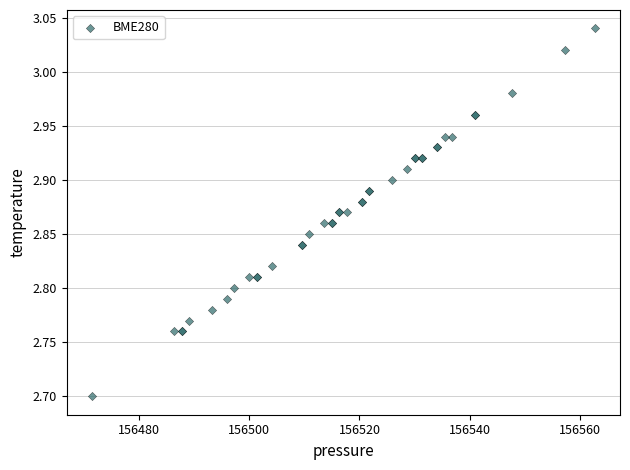

What Y value in the scatter plot is closest to 2?

2.7